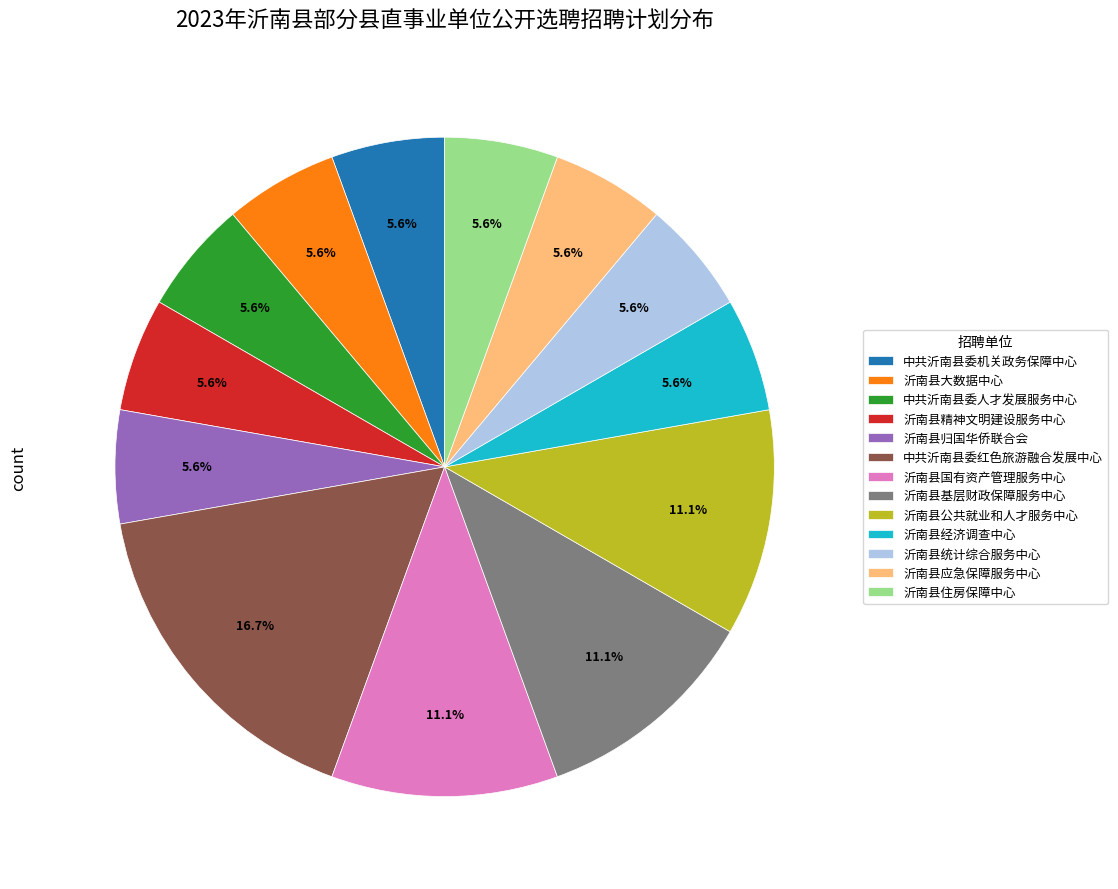

What is the ratio of the value at 沂南县归国华侨联合会 to the value at 沂南县经济调查中心?

1.0